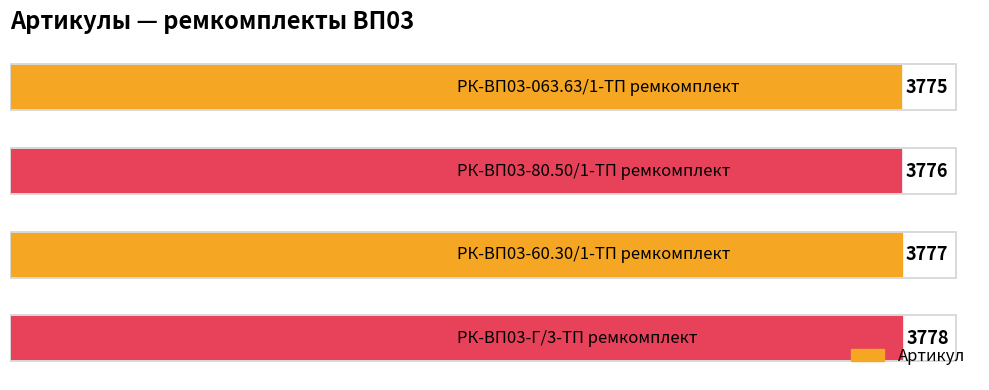

What is the greatest value displayed?

3778